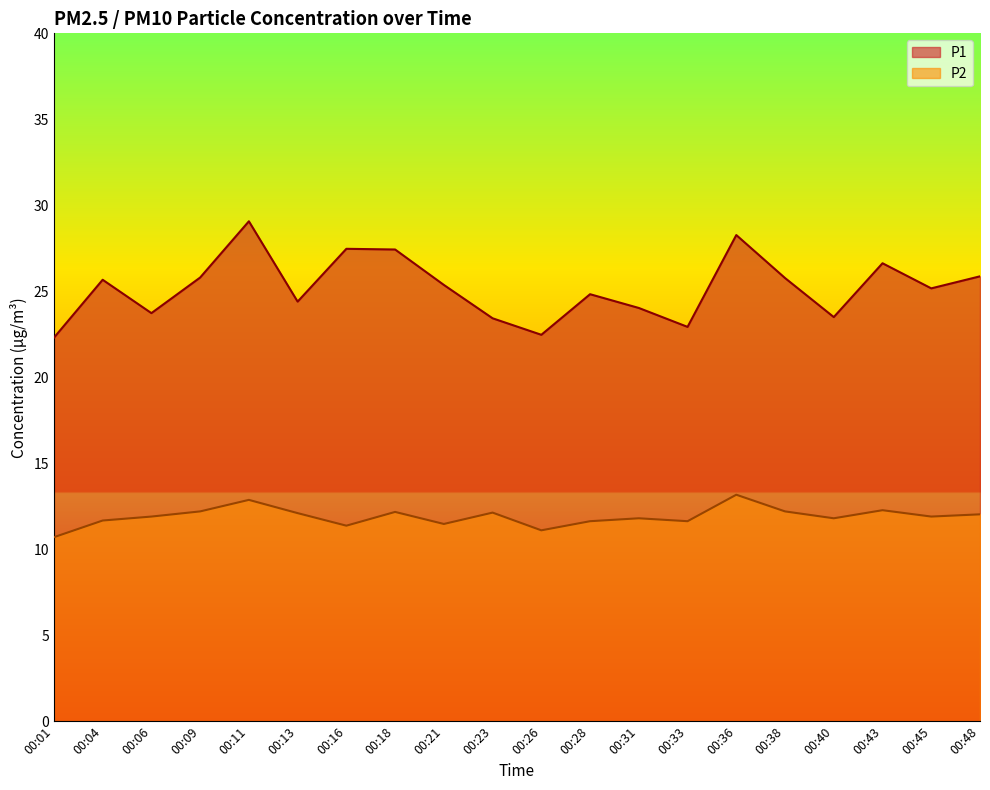

What is the difference between the highest and lowest values at 00:40?

11.7